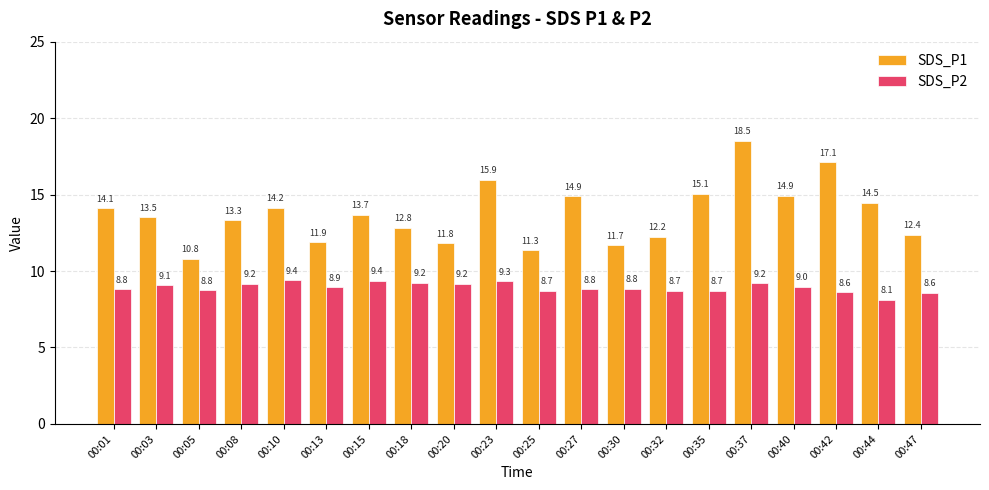

At which label is SDS_P2 closest to 8?

00:44